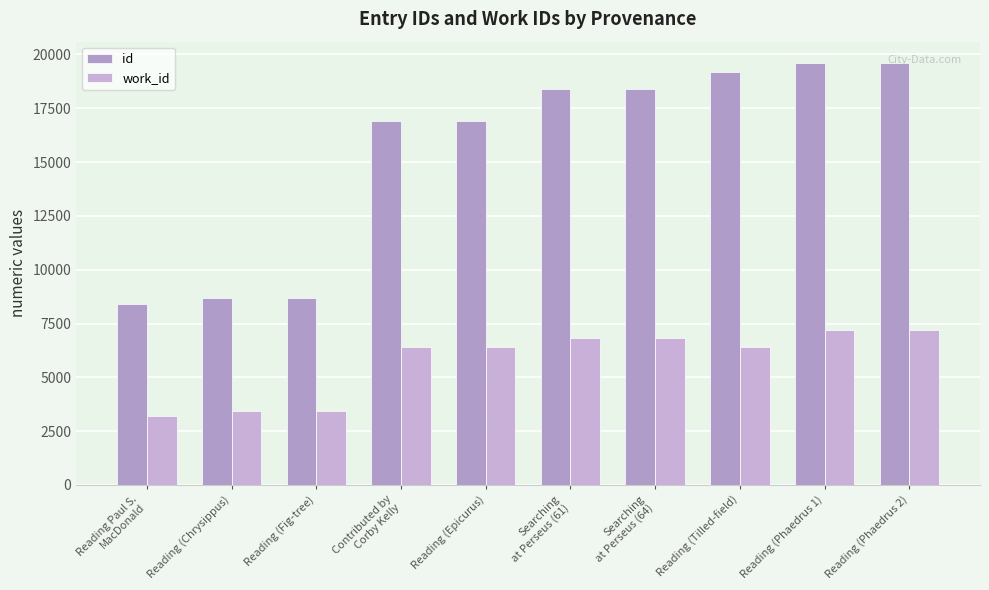

Which series has the largest range (max minus min)?

id